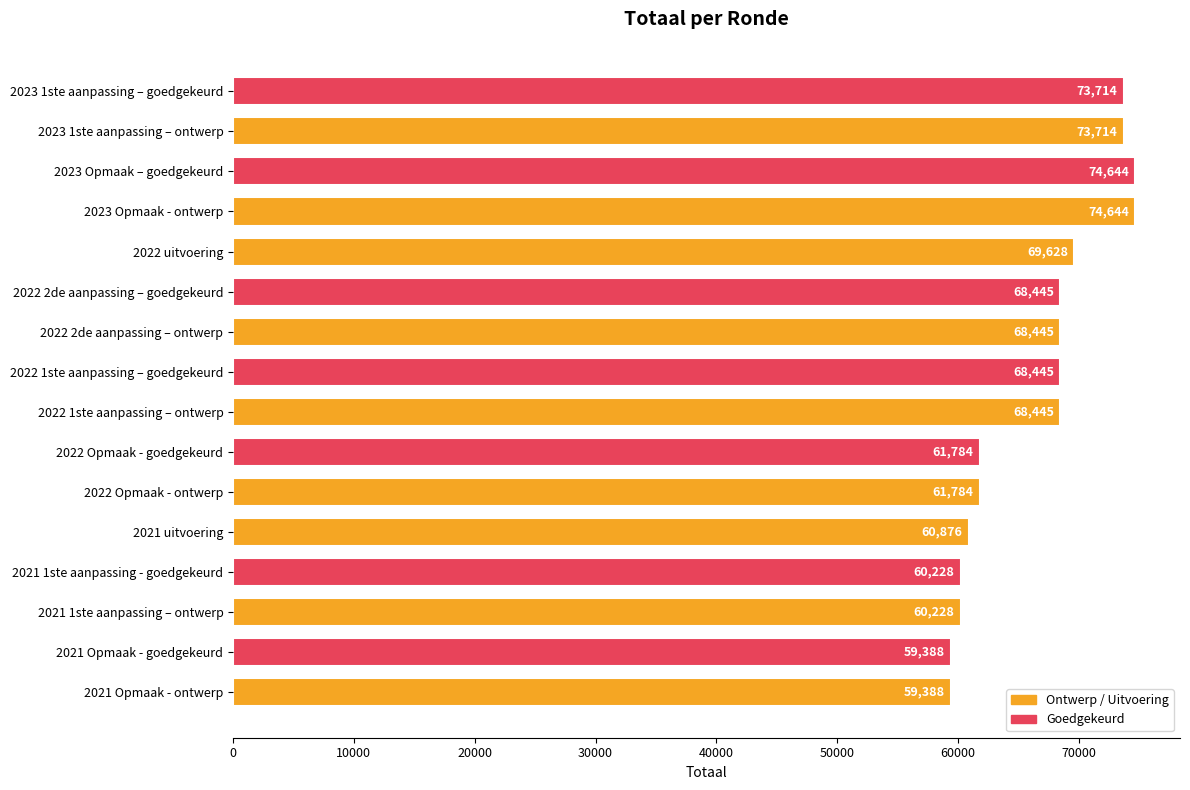

How many data points are less than 68445?

7